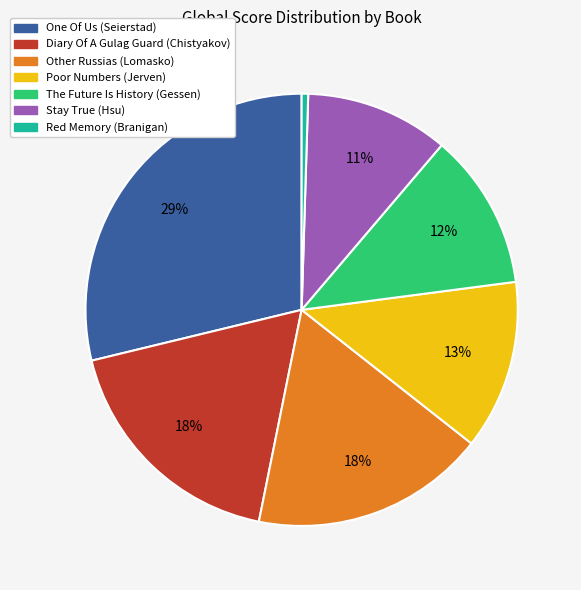

Between Red Memory (Branigan) and The Future Is History (Gessen), which is larger?

The Future Is History (Gessen)